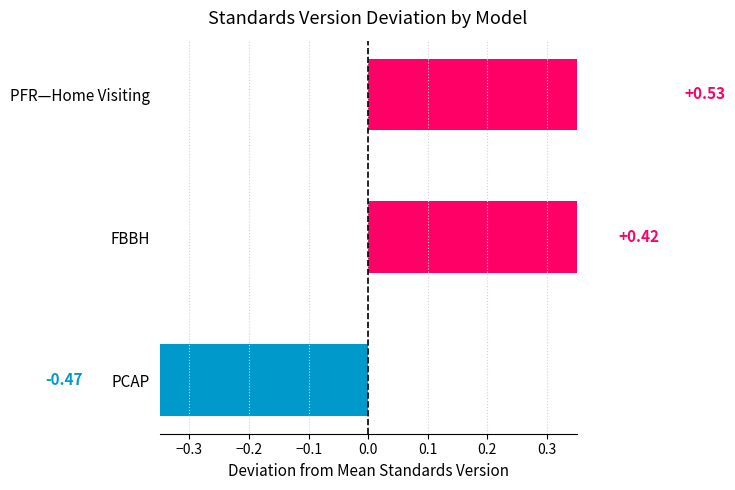

How many bars are there in total?

3